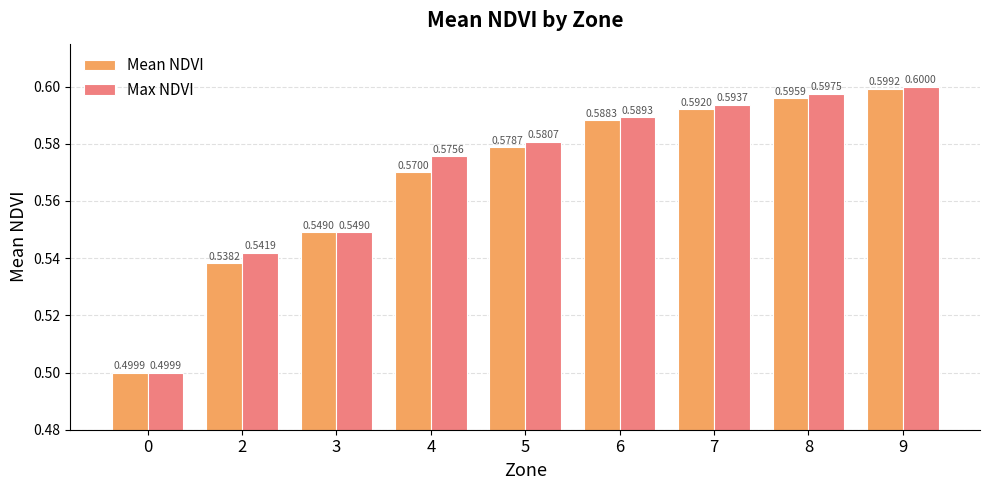

At how many categories does at least one series exceed 0?

9